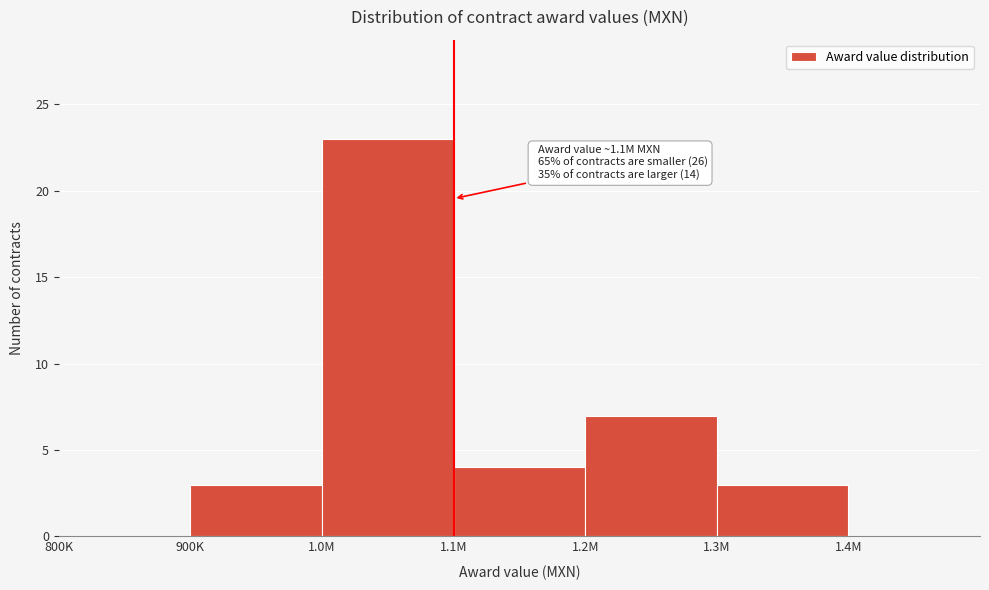

Reading left to right, extract all data points from this chart.

800K=0	900K=3	1.0M=23	1.1M=4	1.2M=7	1.3M=3	1.4M=0